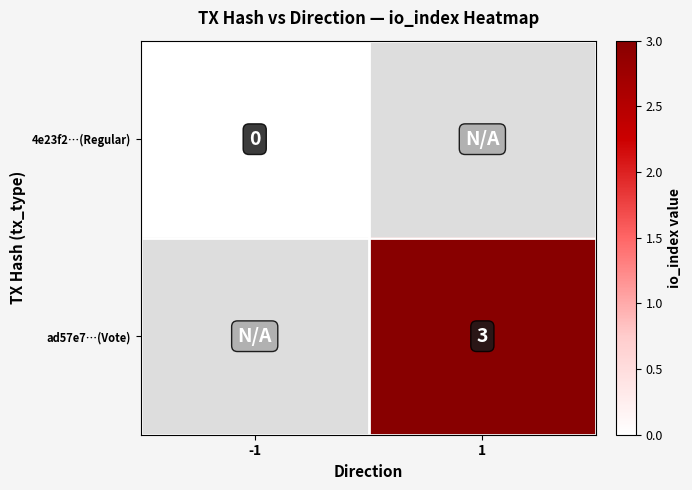

The value of ad57e7…(Vote) at 1 is 1. True or false?

False